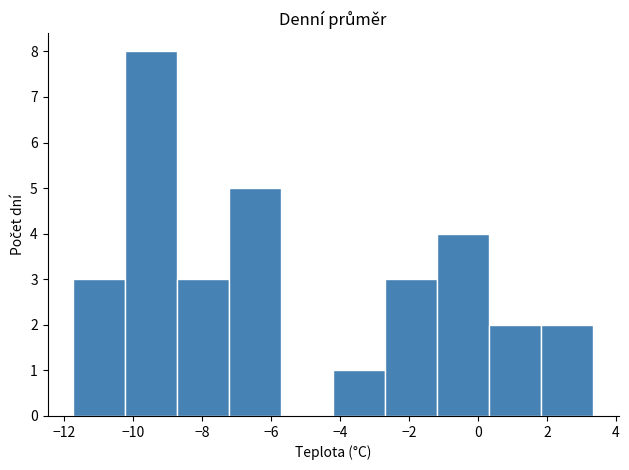

Reading left to right, transcribe this chart: for each bar, give the range it covers on the x-axis and its height. Neither the bar edges nor the heights are printed on the chart, so give them approximately, as read against the axes.

-11.8 to -10.2: 3
-10.2 to -8.8: 8
-8.8 to -7.2: 3
-7.2 to -5.8: 5
-5.8 to -4.2: 0
-4.2 to -2.6: 1
-2.6 to -1.2: 3
-1.2 to 0.4: 4
0.4 to 1.8: 2
1.8 to 3.4: 2